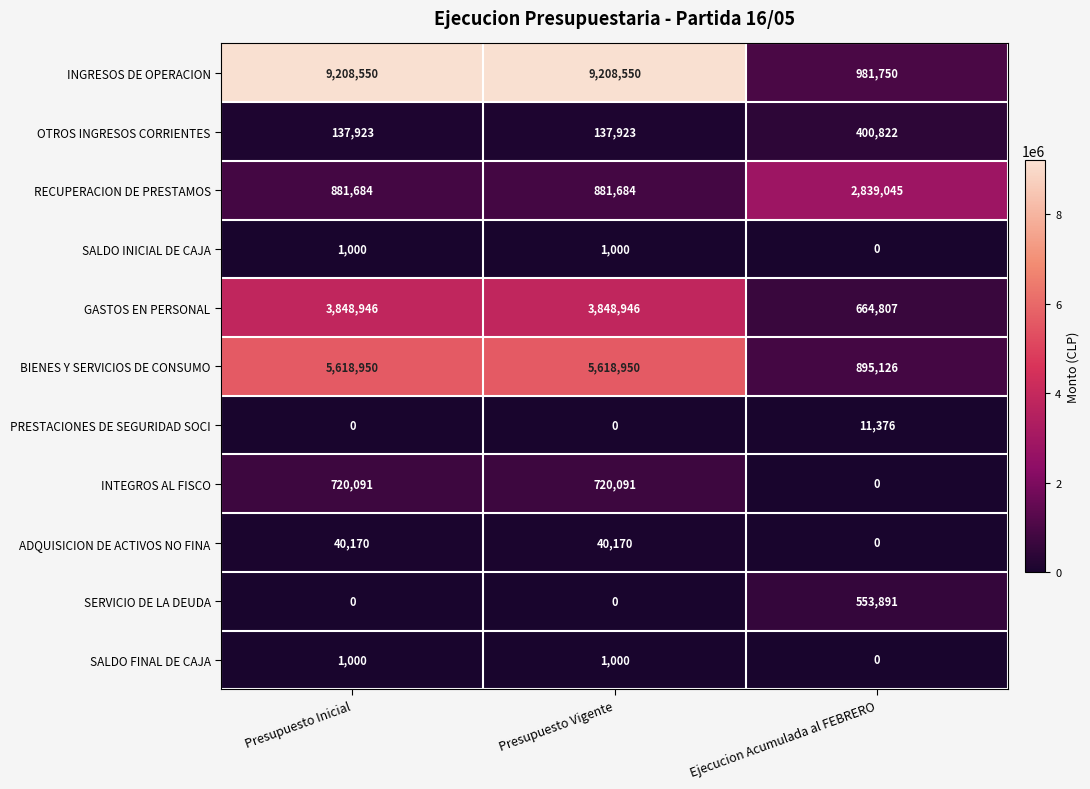

What is the maximum value shown in the chart?

9208550